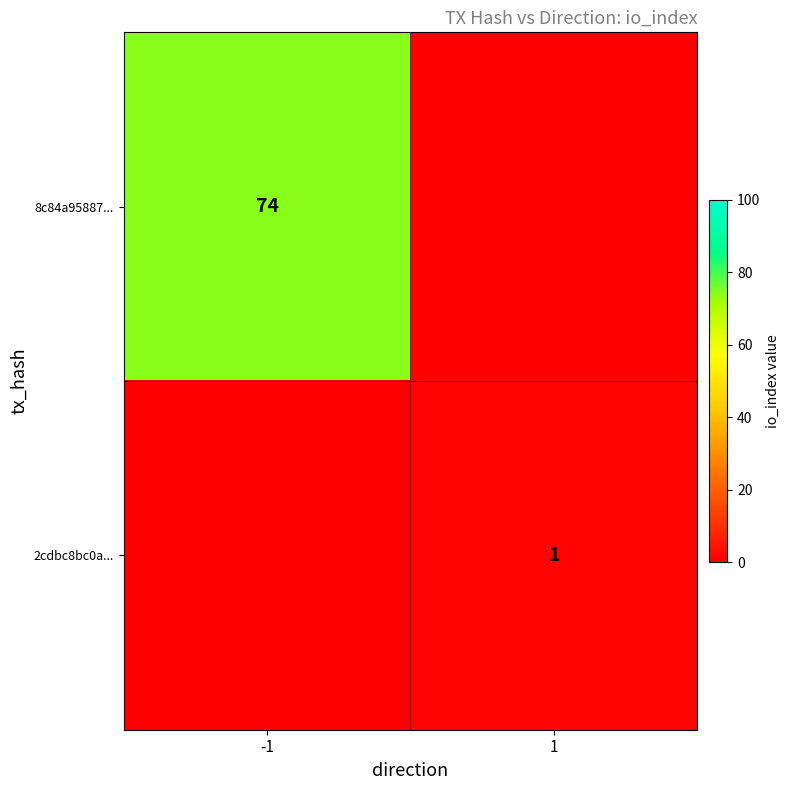

True or false: 8c84a95887... has a value of 74 at -1.

True